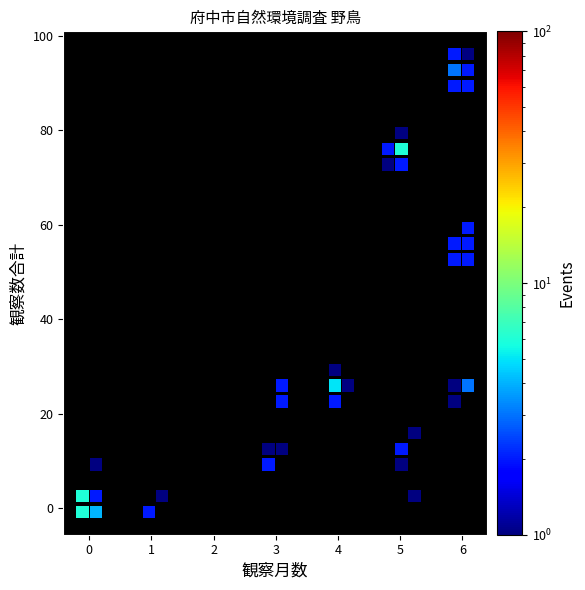

What is the range of X values (max minus min)?

6.2